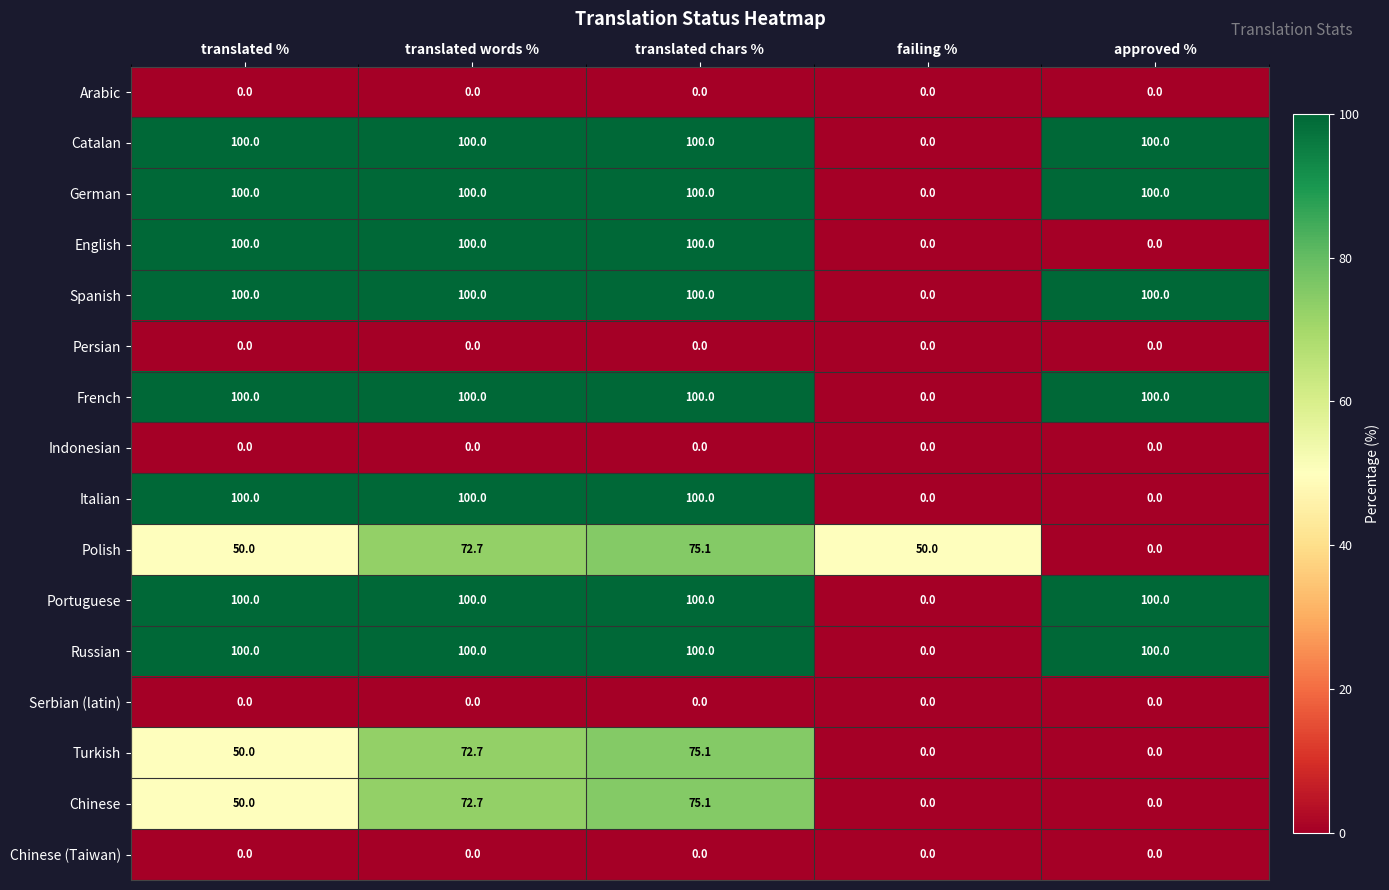

What is the difference between the maximum and minimum values in the Polish series?

75.1